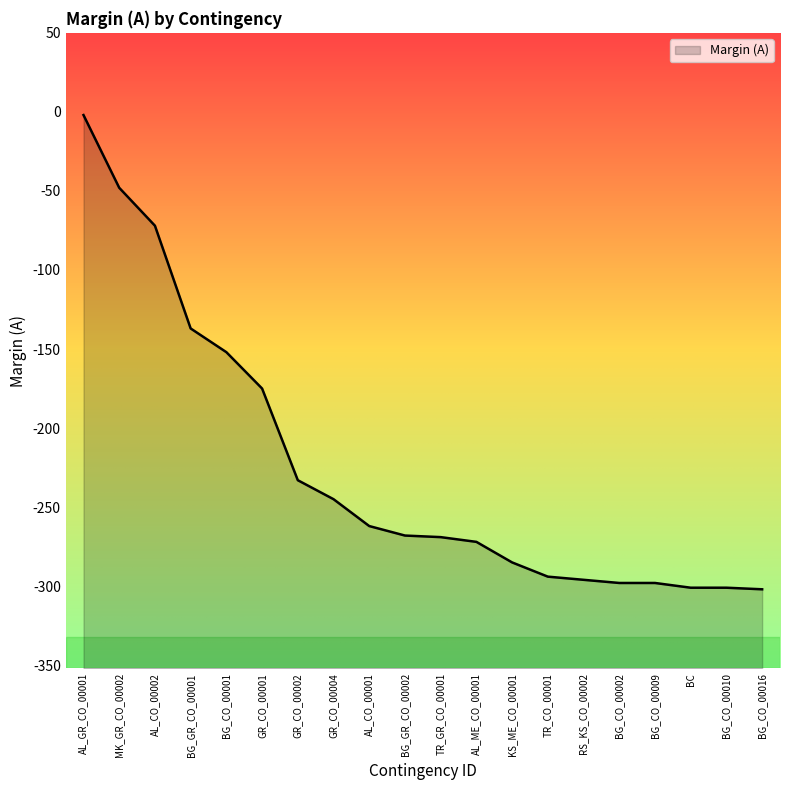

The value at GR_CO_00004 is -245. True or false?

True